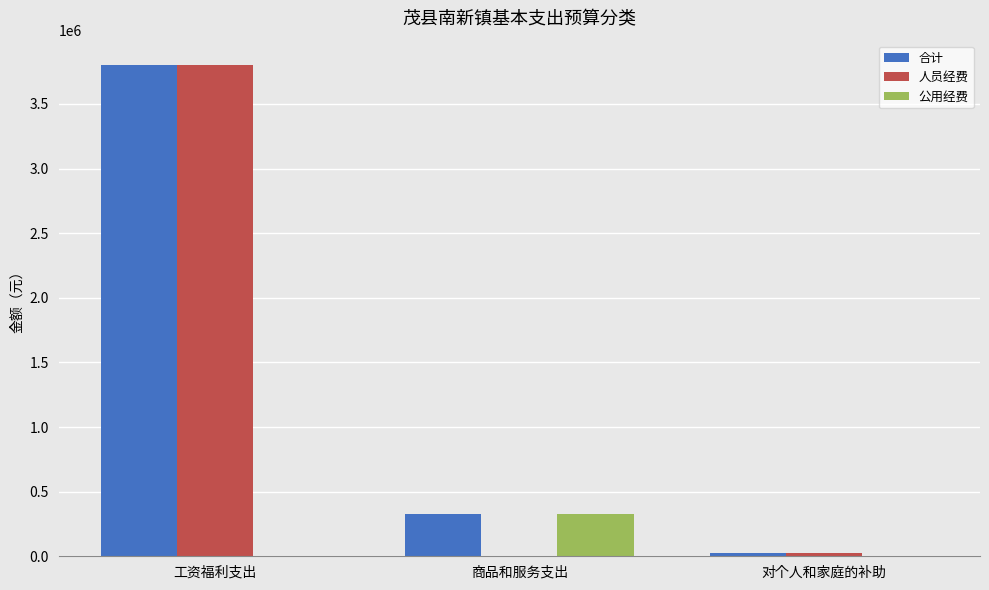

What is the maximum value shown in the chart?

3799915